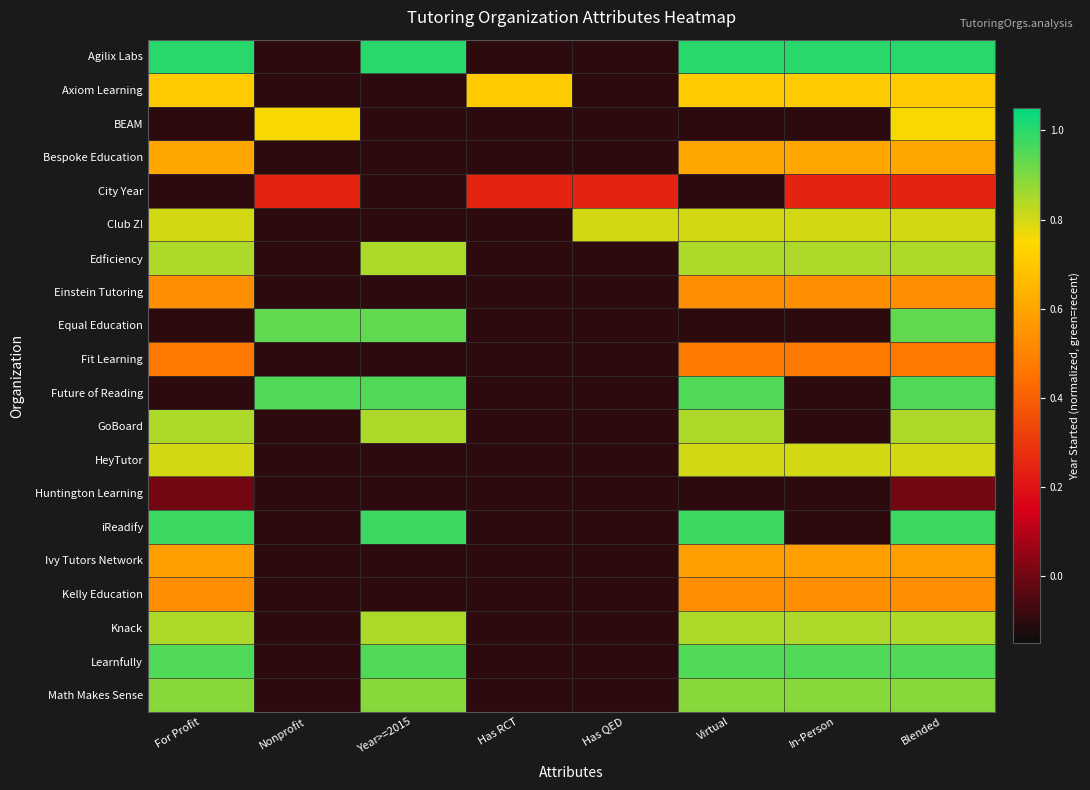

Which has a higher value, Has QED or Blended?

Blended